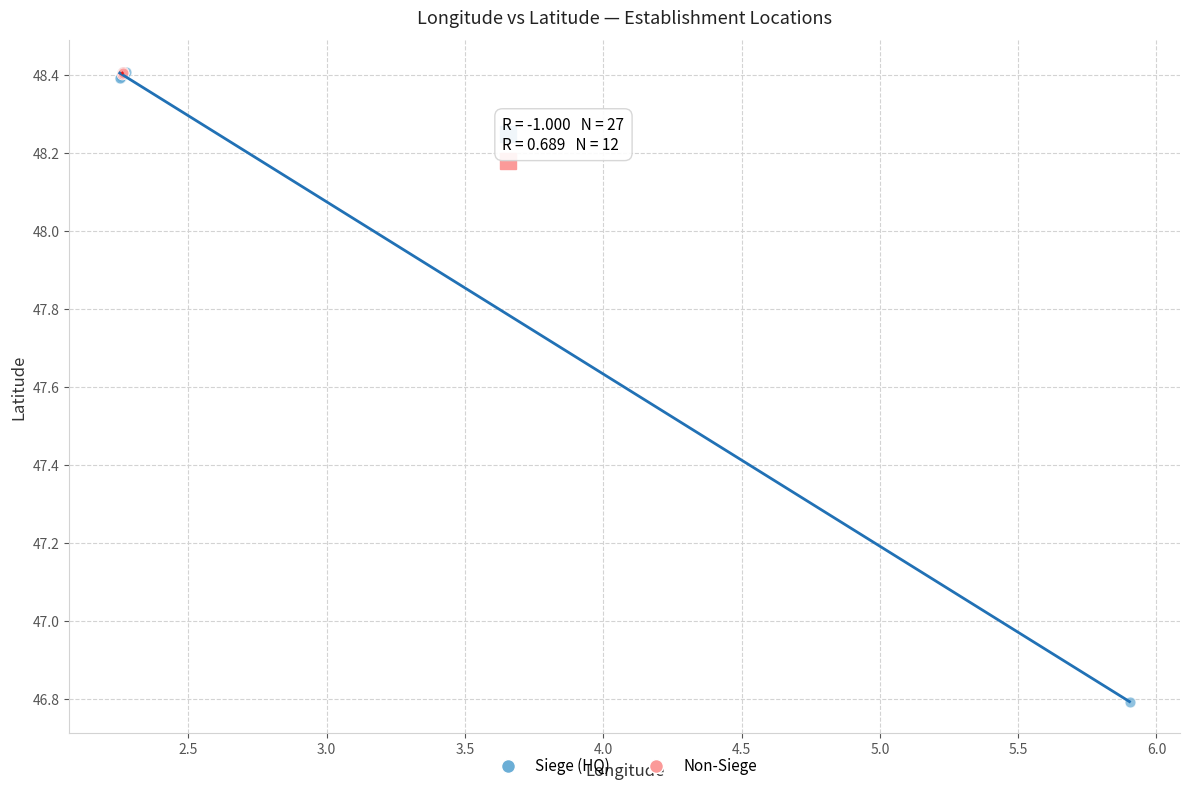

Which series contains the lowest Y value?

Siege (HQ)